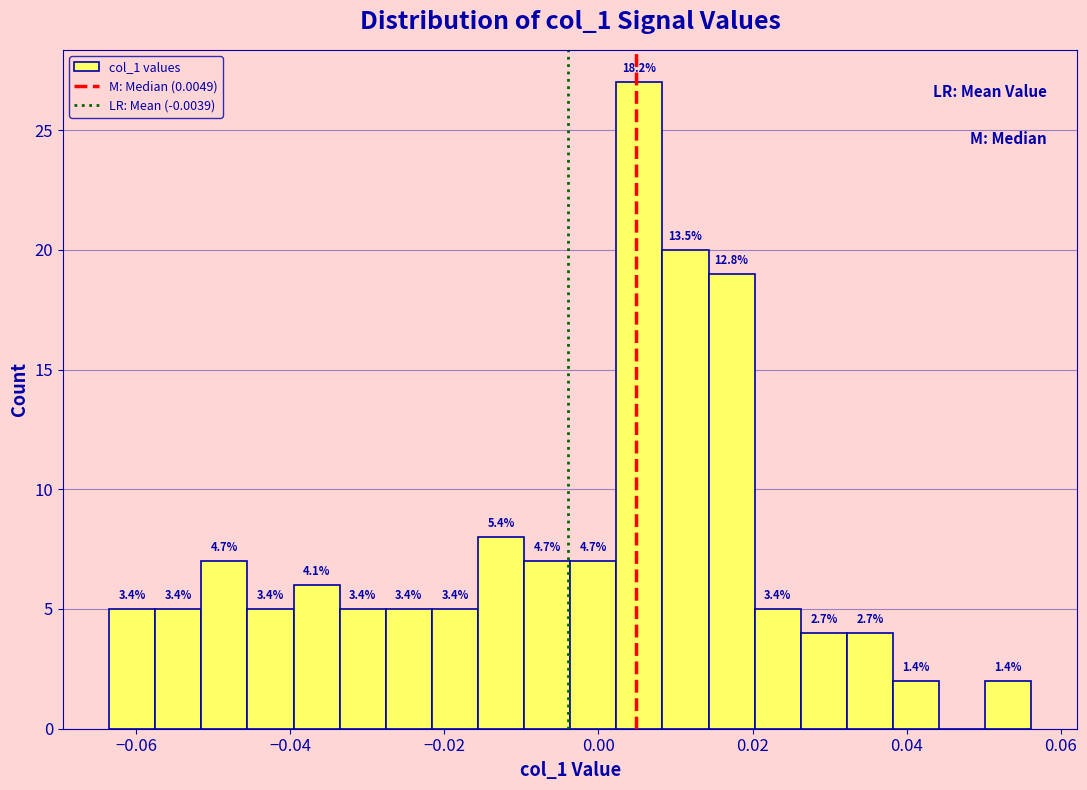

Around what value on the x-axis is the tallest bar? Give the approximate position of its centre, as read against the axis.

0.006